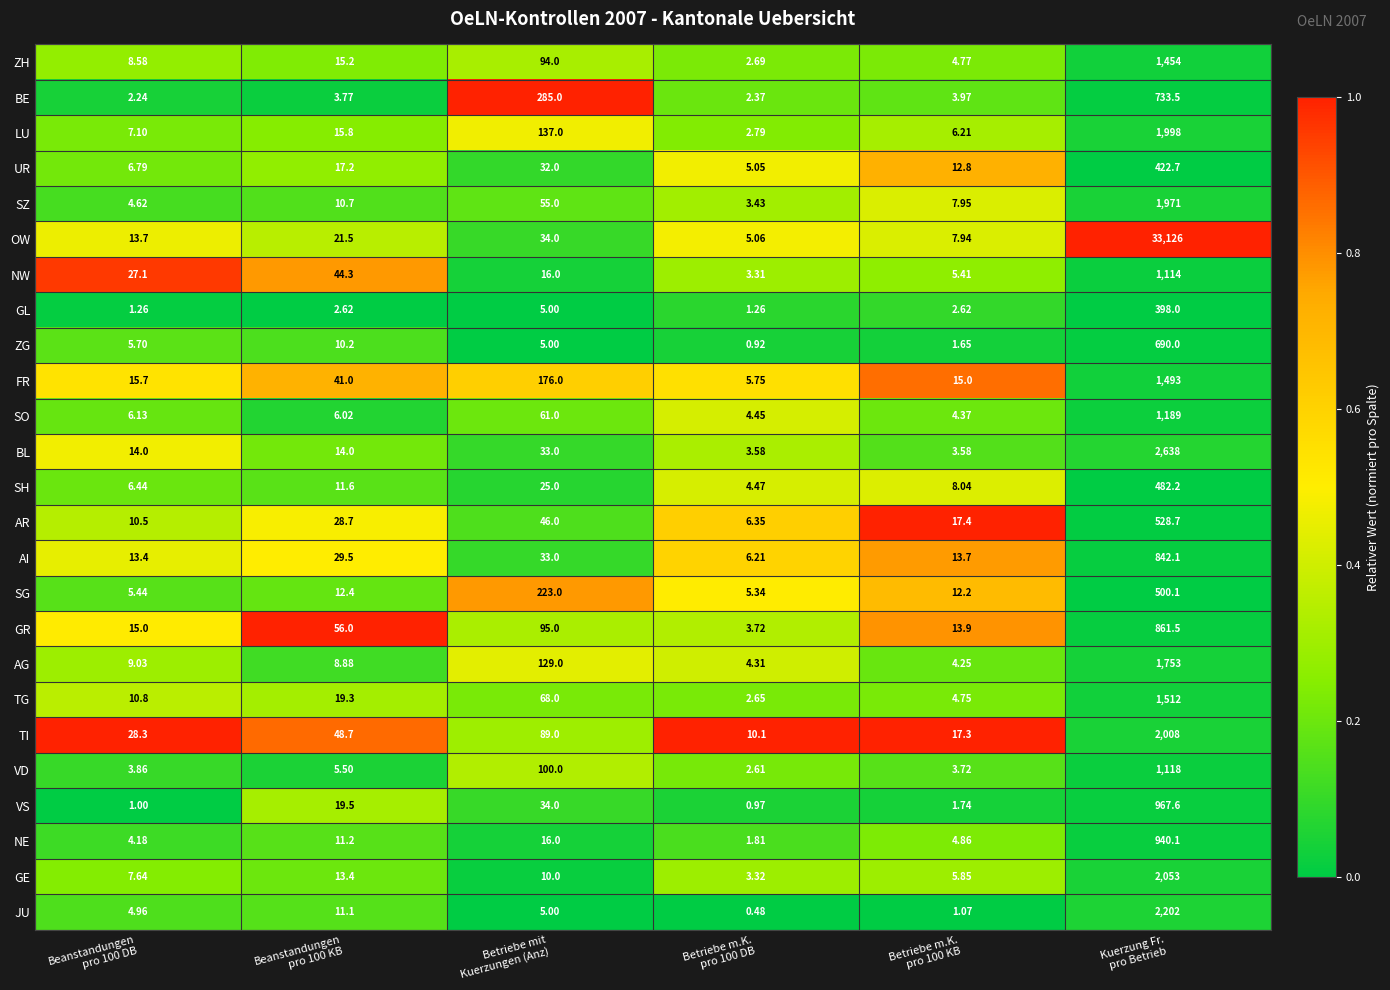

Which series has the largest range (max minus min)?

OW